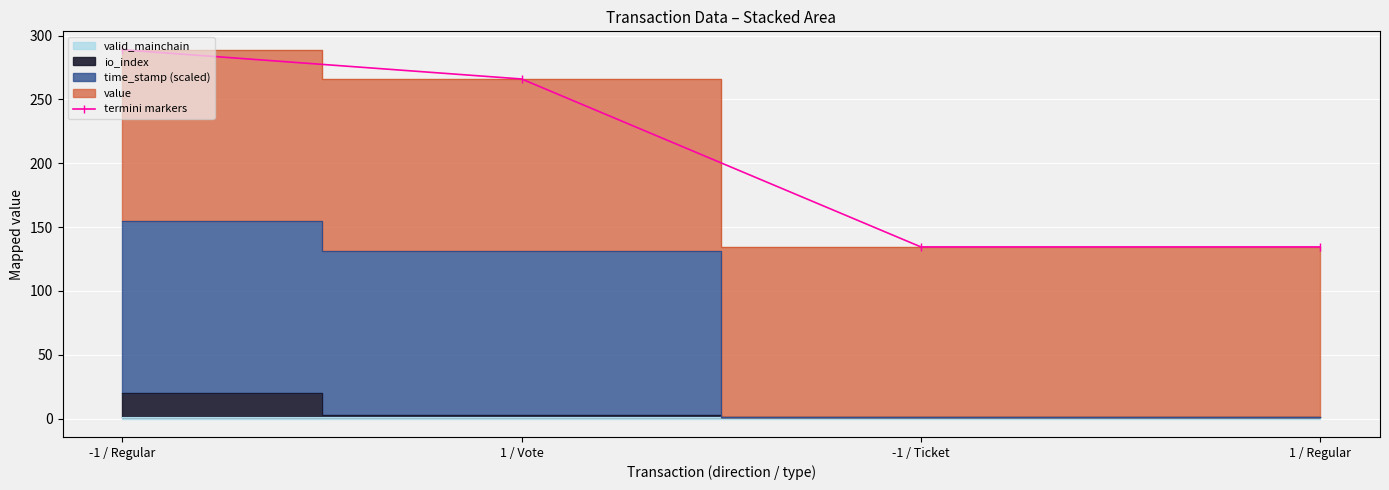

What is the sum of the values at 1 / Vote and 1 / Regular?

400.5